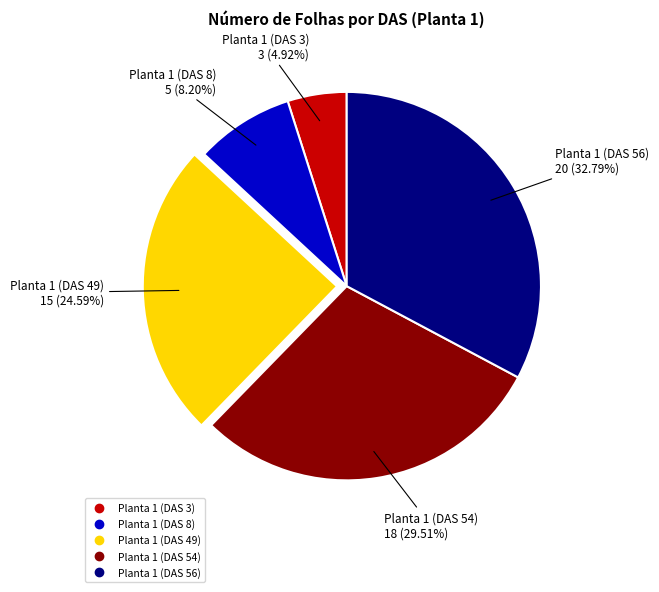

Which has a higher value, Planta 1 (DAS 3) or Planta 1 (DAS 8)?

Planta 1 (DAS 8)